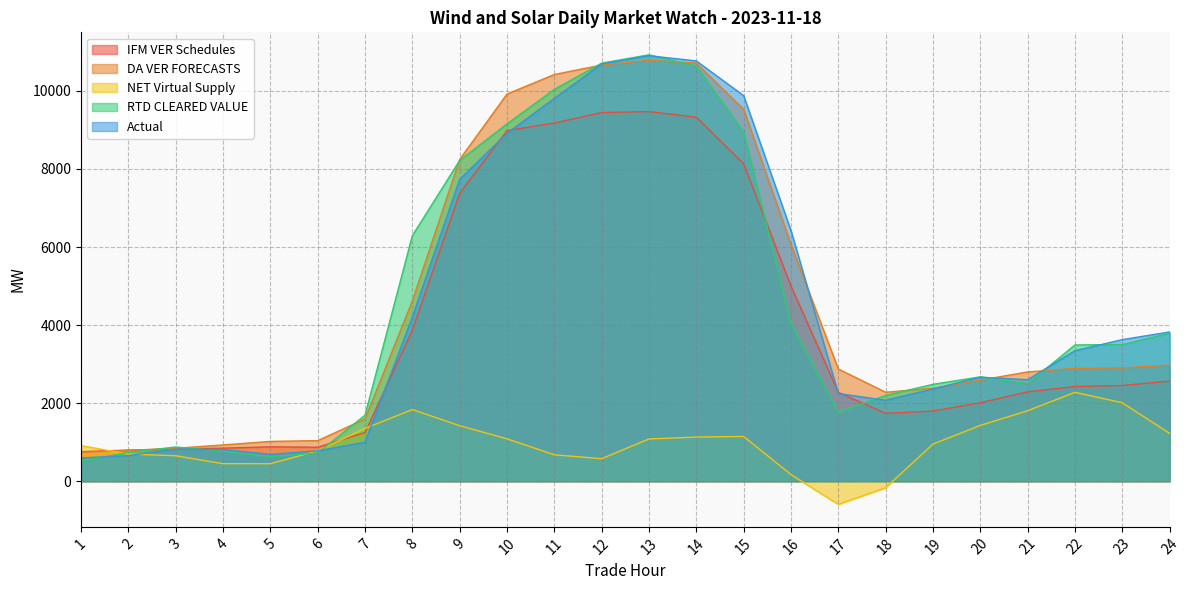

Is it true that DA VER FORECASTS equals 2903.8 at 23?

True